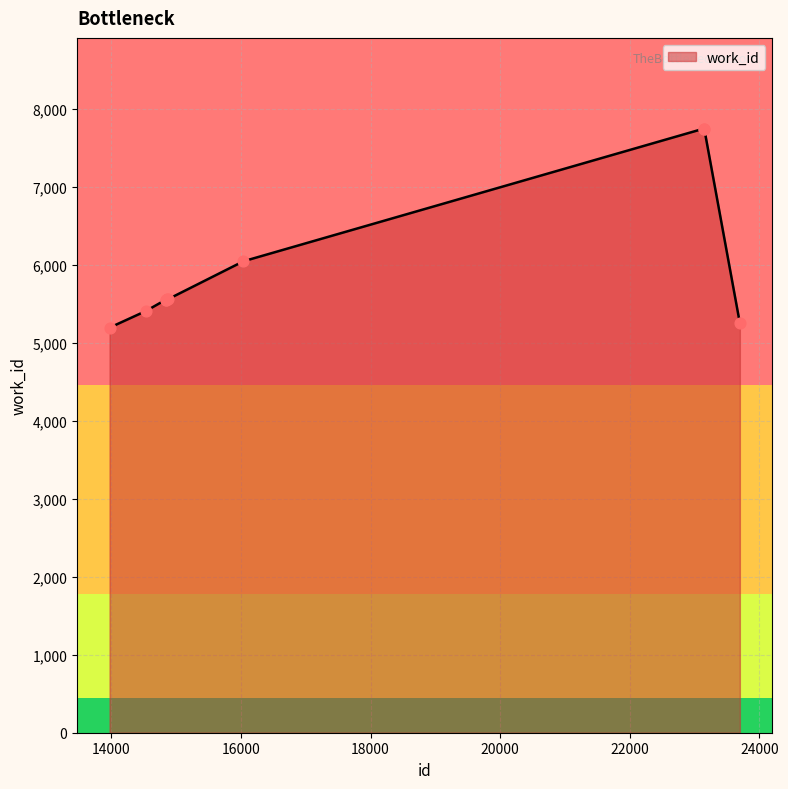

What is the difference between the maximum and minimum values?

2555